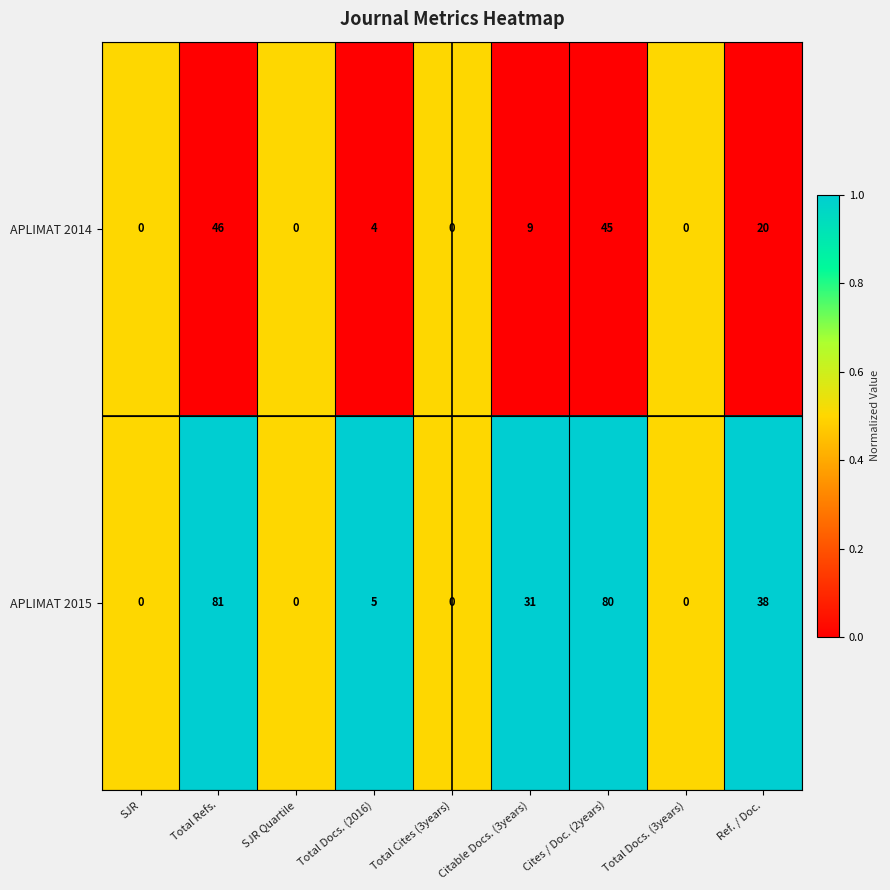

How many categories are shown in the chart?

9